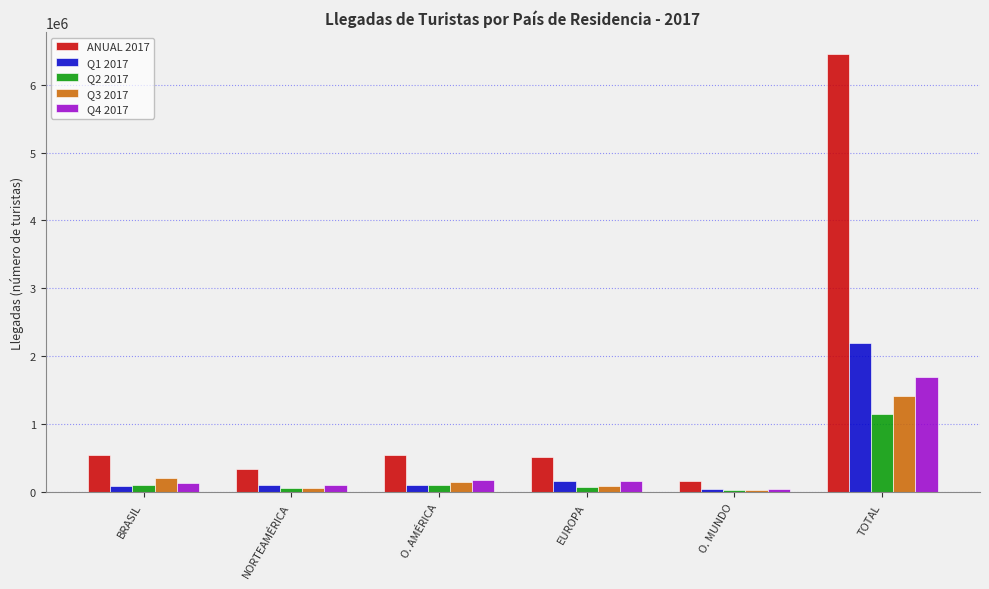

What is the greatest value displayed?

6449883.0